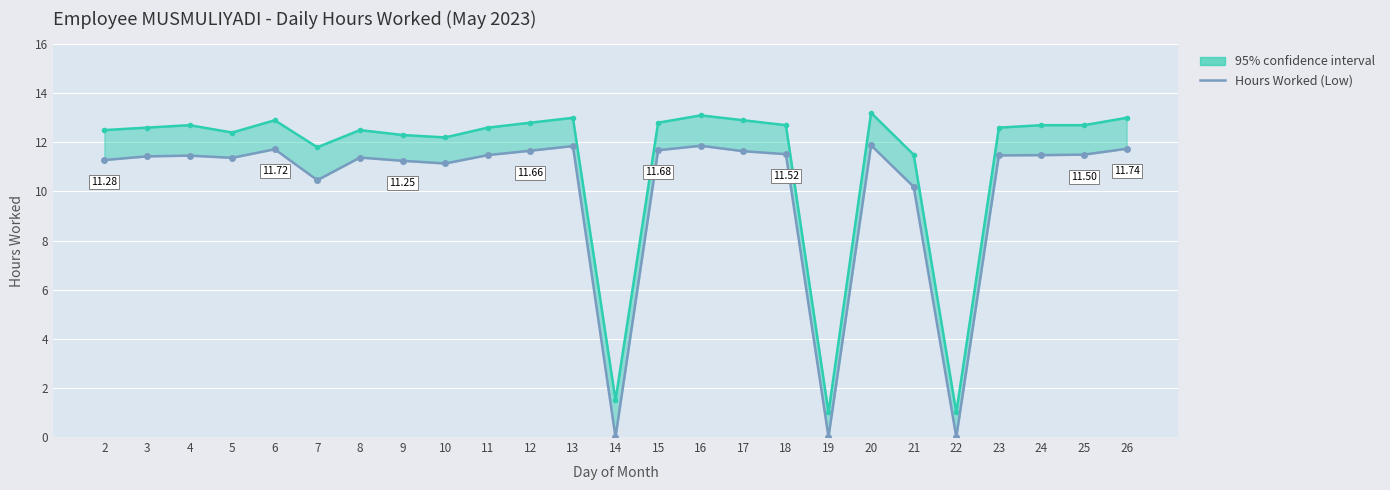

Which has a higher value, 26 or 9?

26